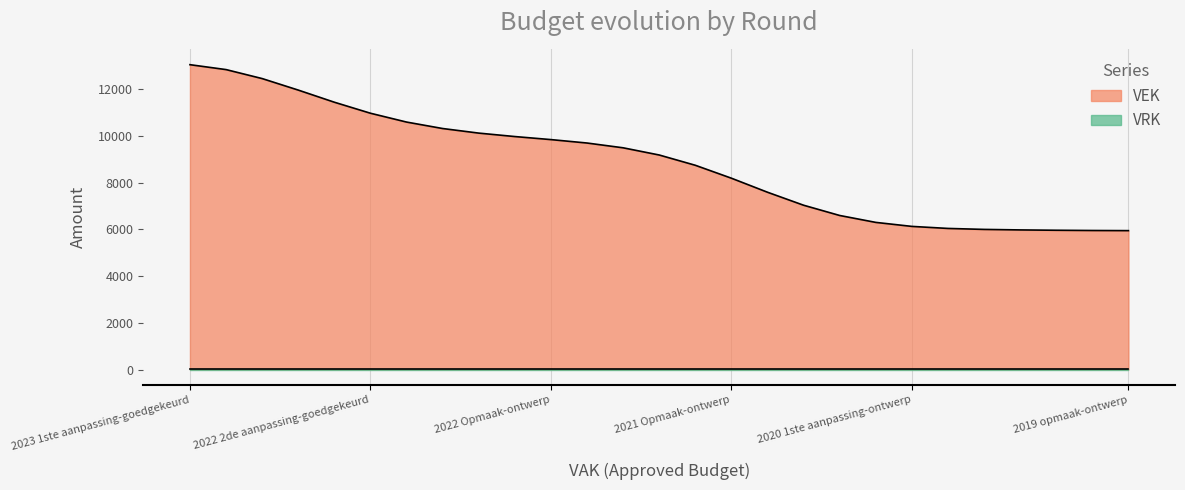

What is the label of the 17th point from the left?

2020 uitvoering